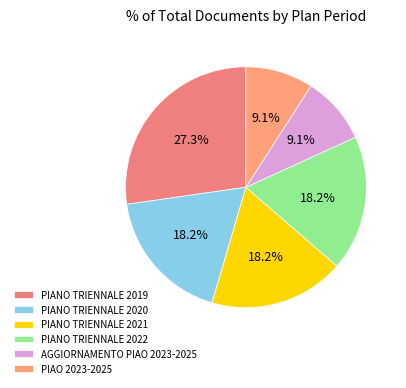

To the nearest percent, what is the difference between the largest and smallest slice percentages?

18%